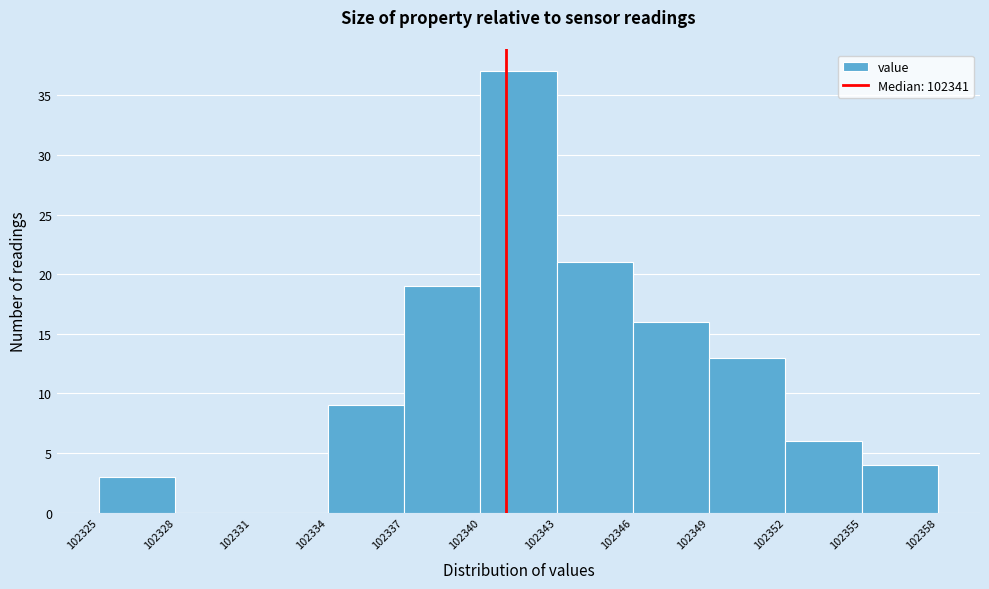

Which range on the x-axis has the tallest bar?

102340 to 102343